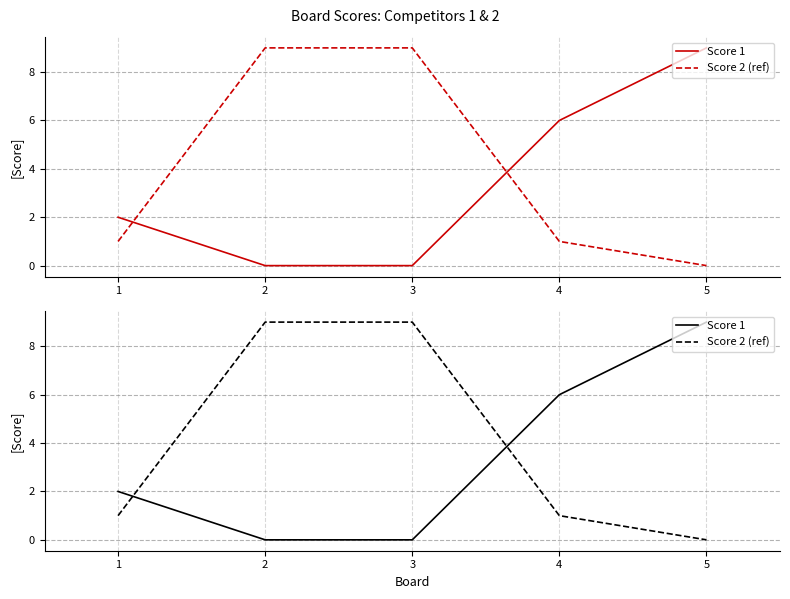

What is the value of the Score 1 point at the 4th from the left?

6